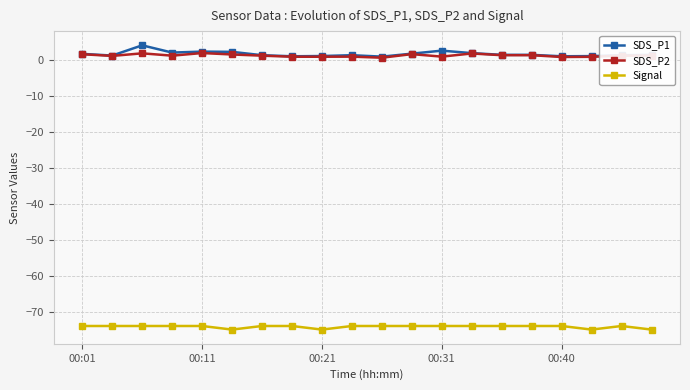

What is the maximum value for SDS_P1?

4.2